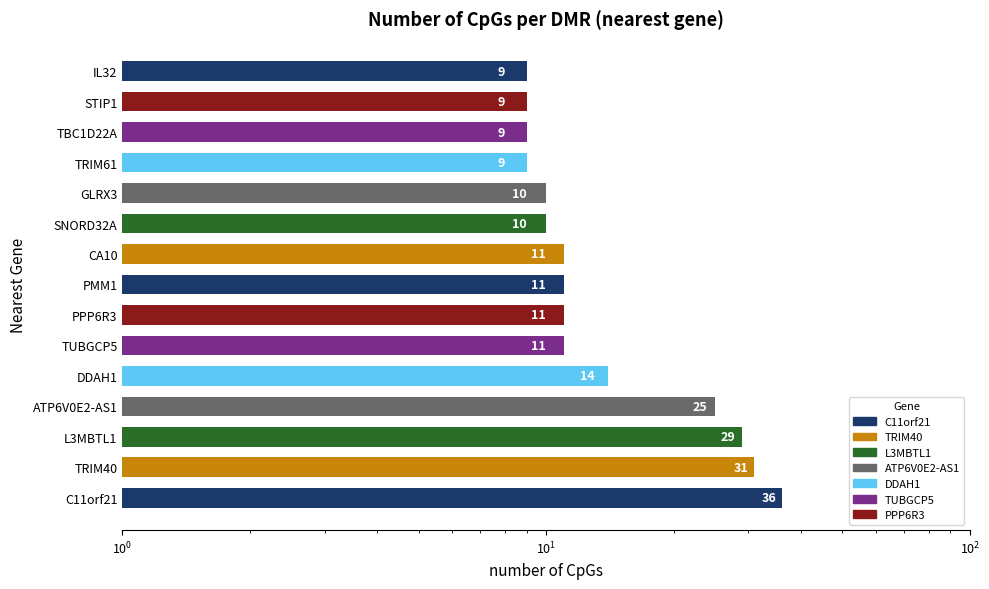

Count the number of categories in the chart.

15